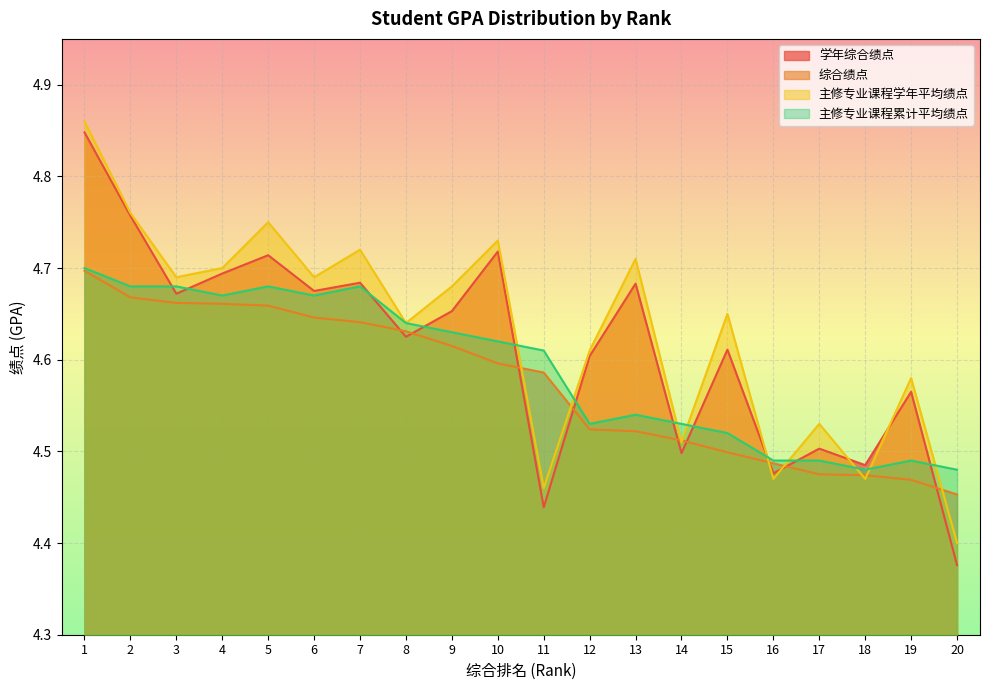

The 学年综合绩点 series shows 4.8 at 2. True or false?

True